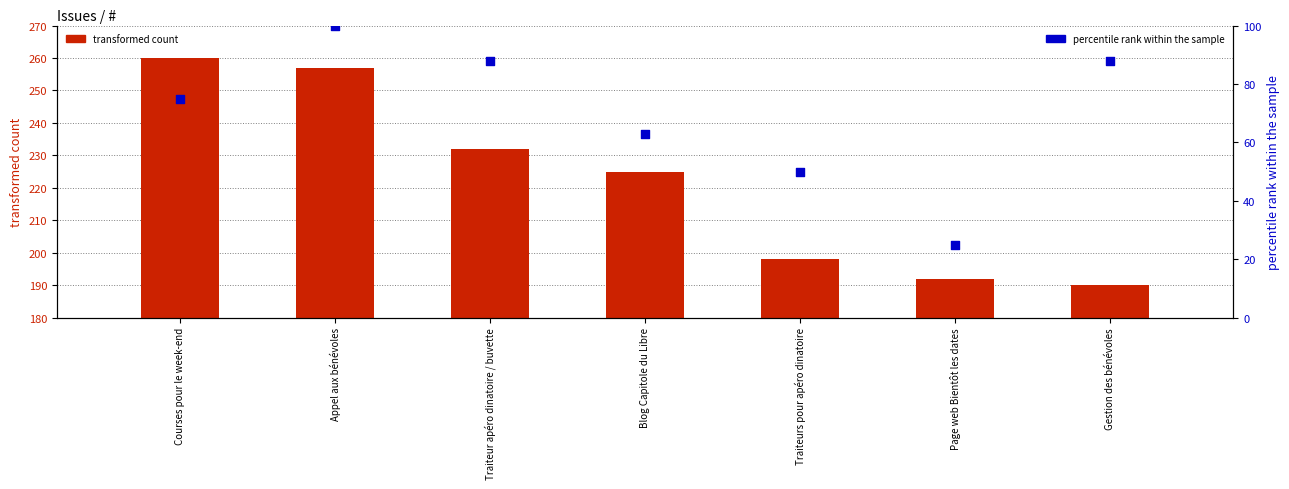

At how many categories does at least one series exceed 64?

7